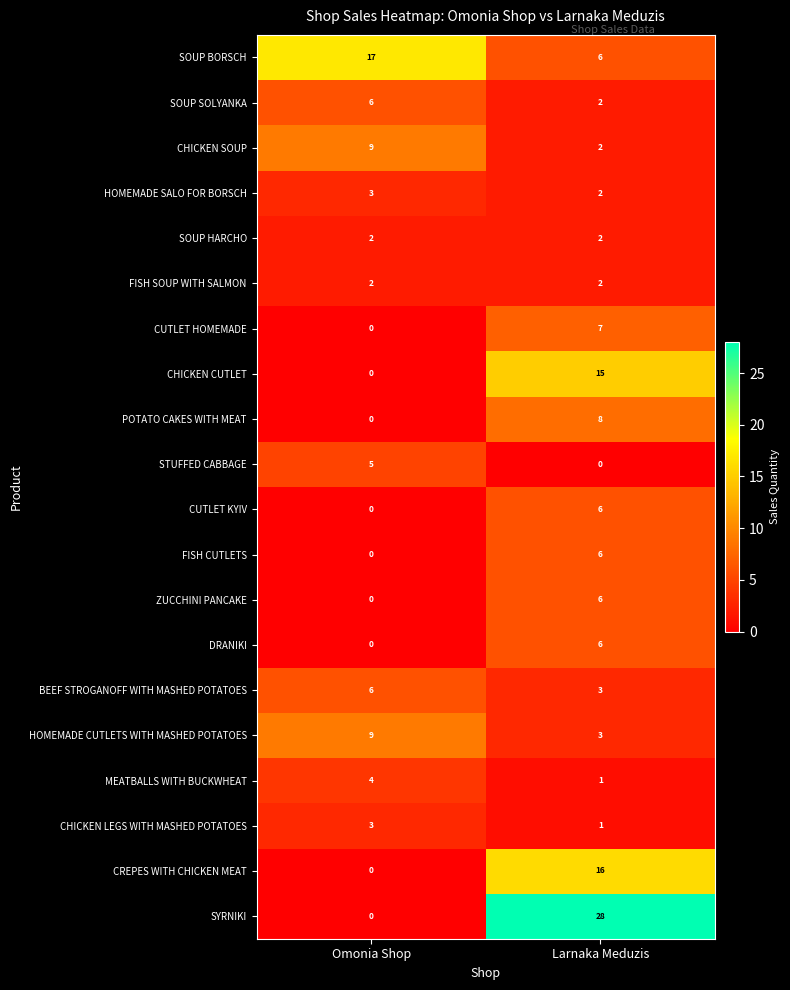

Where is FISH CUTLETS nearest to the value 3?

Omonia Shop